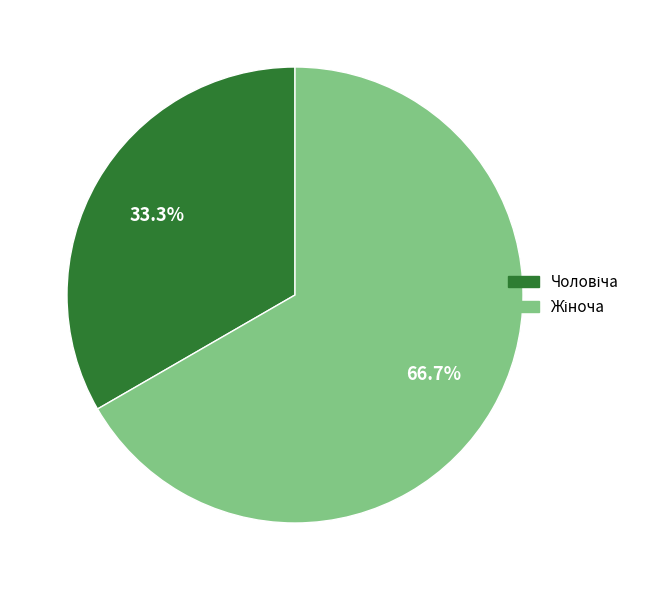

Does any single category account for the majority?

Yes